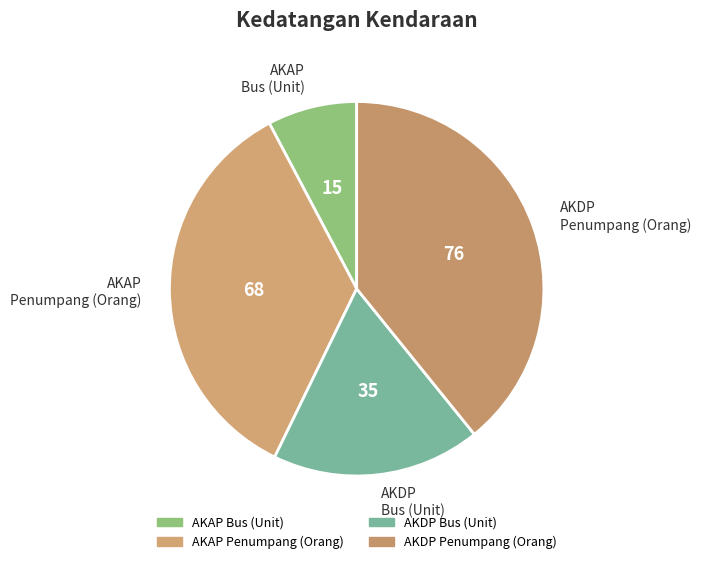

Which category has the biggest portion of the pie?

AKDP Penumpang (Orang)